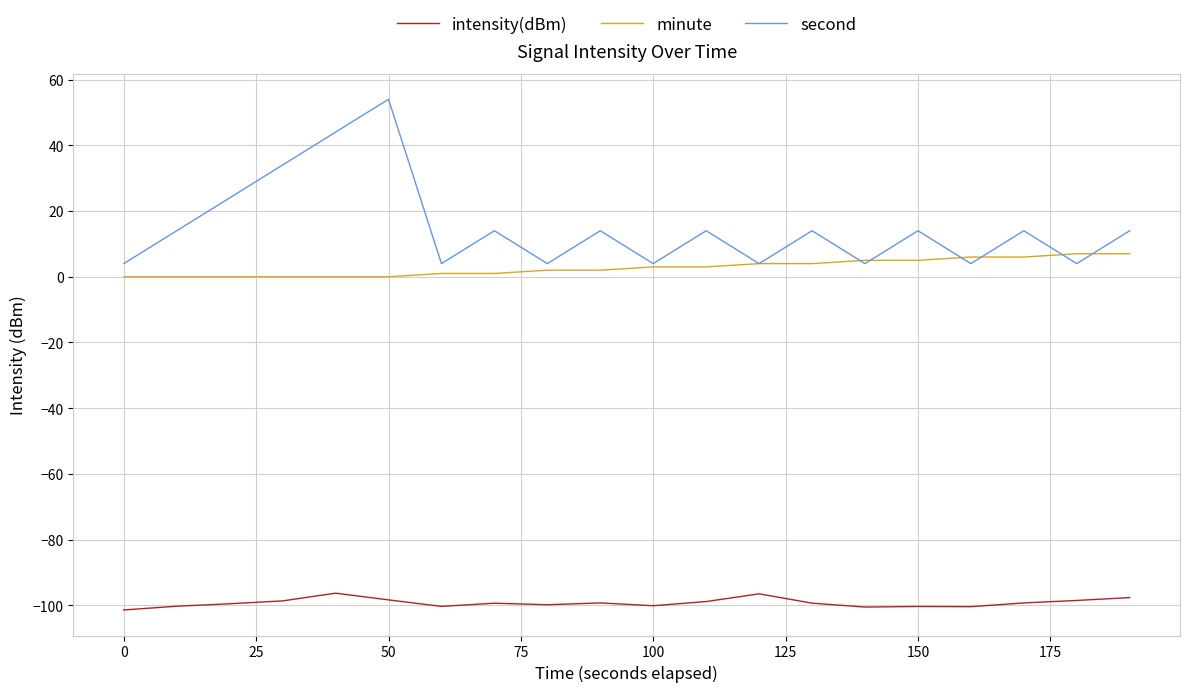

Rank the series by their maximum value, from lowest to highest.

intensity(dBm), minute, second